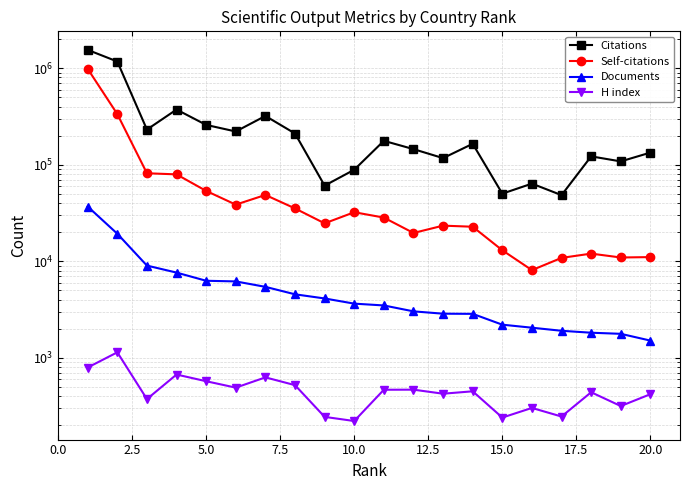

How many lines are shown in the chart?

4